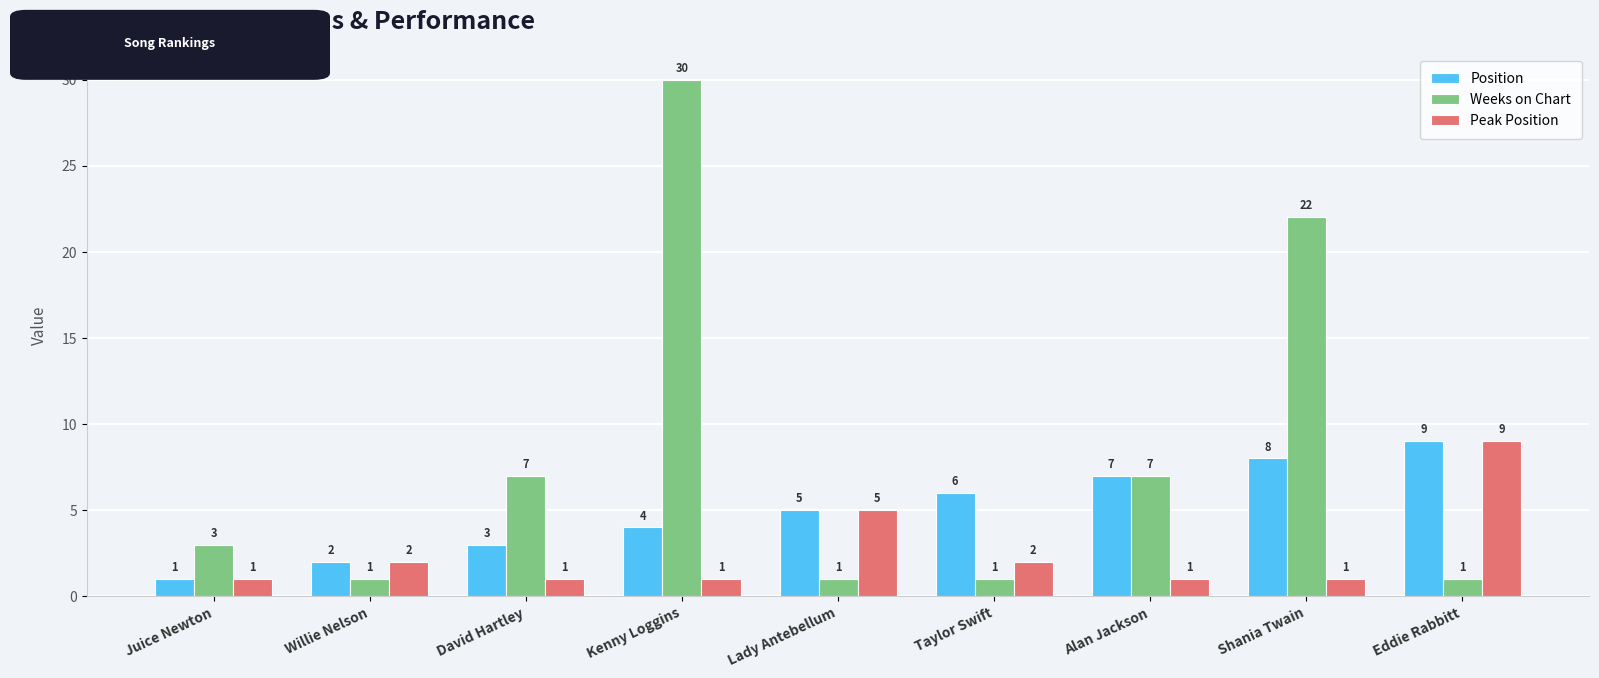

Does the chart contain any negative values?

No